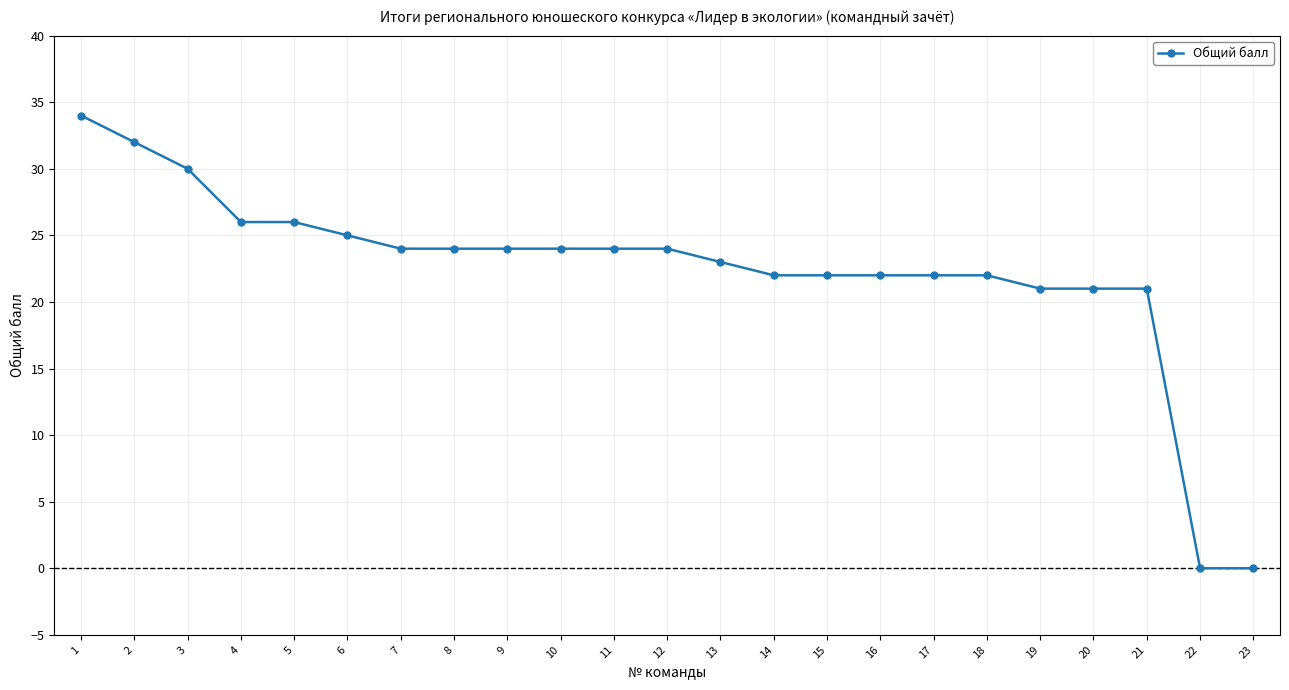

What is the sum of the values at 11 and 19?

45